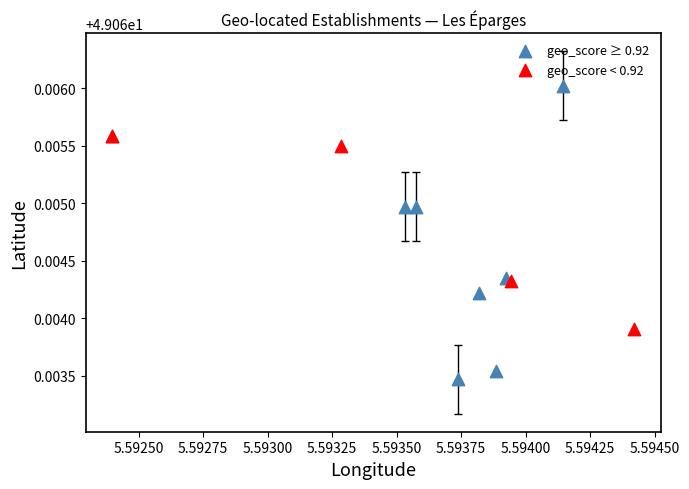

Which series reaches the minimum Y coordinate?

geo_score ≥ 0.92